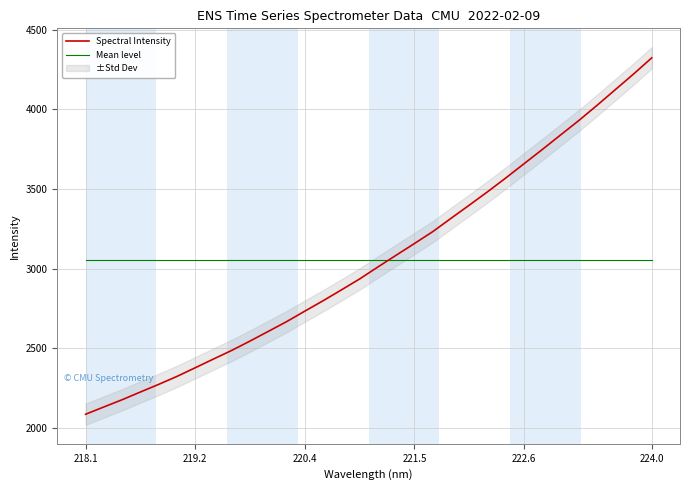

True or false: Spectral Intensity has a value of 7095.7 at 224.0.

False